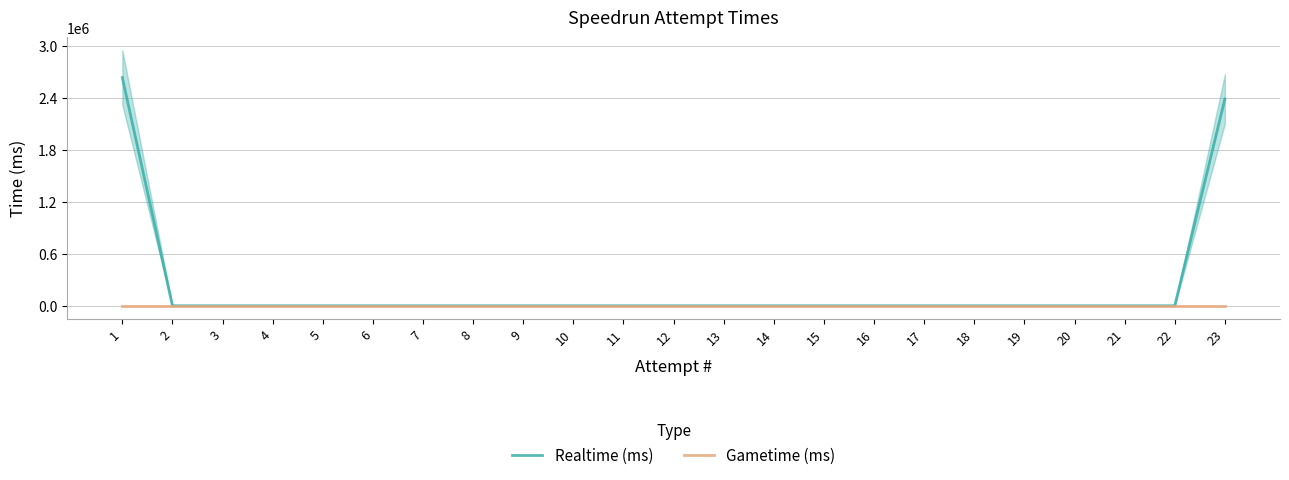

True or false: Gametime (ms) and Realtime (ms) intersect in this chart.

False